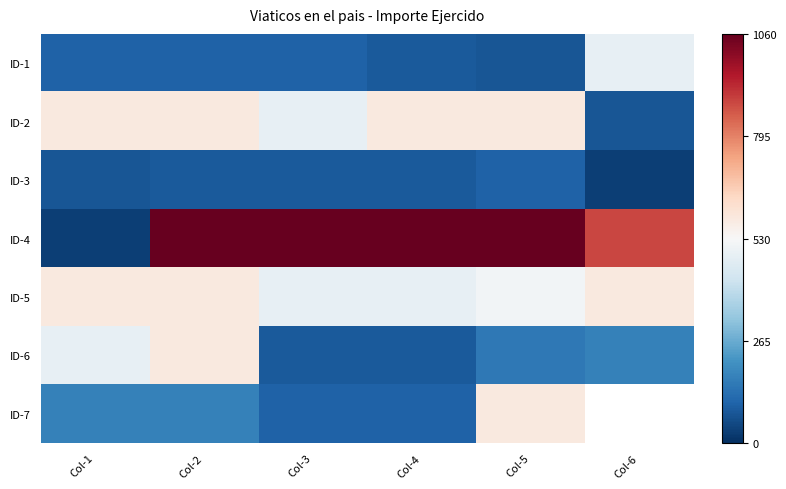

At which category does the chart reach its peak across all series?

Col-2